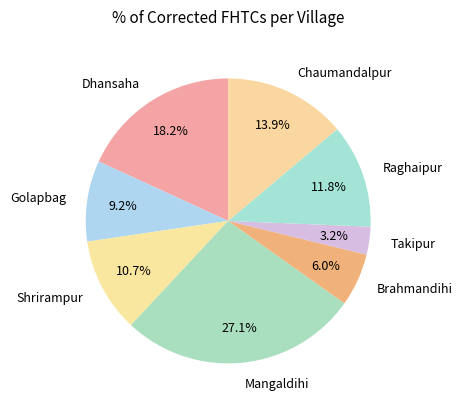

True or false: Raghaipur accounts for 12% of the total.

True